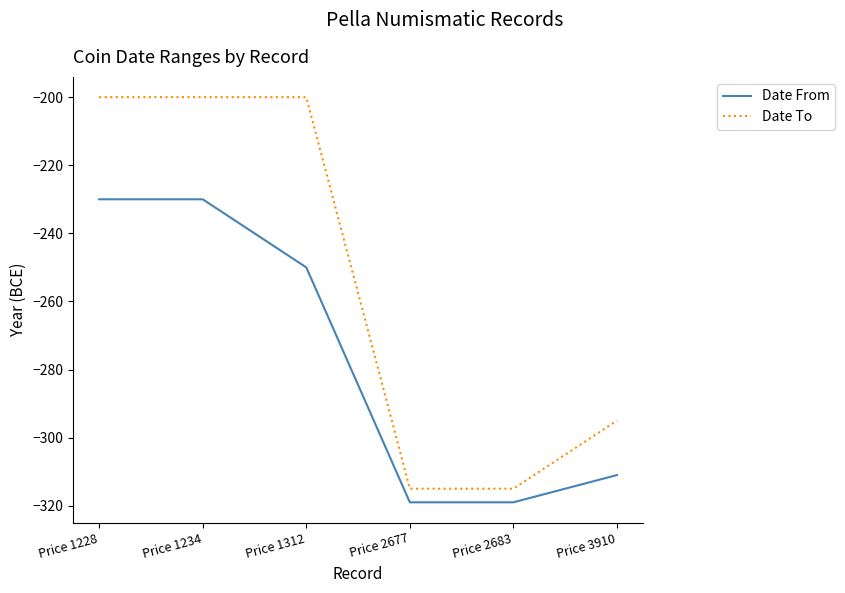

Rank the series by their maximum value, from highest to lowest.

Date To, Date From